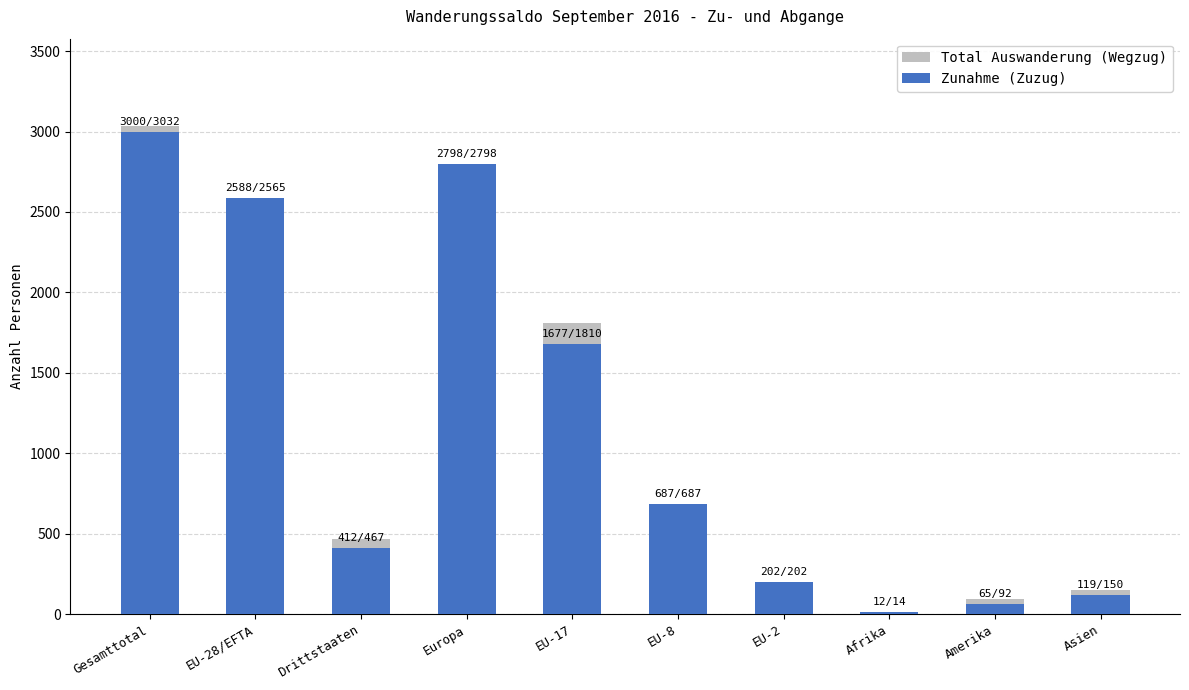

Between EU-17 and Afrika, which series saw the biggest shift?

Total Auswanderung (Wegzug)